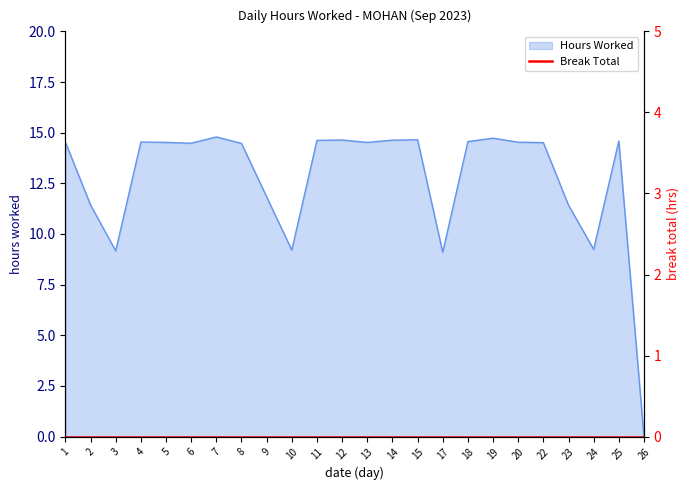

True or false: the data has more than 0 interior local peaks.

True